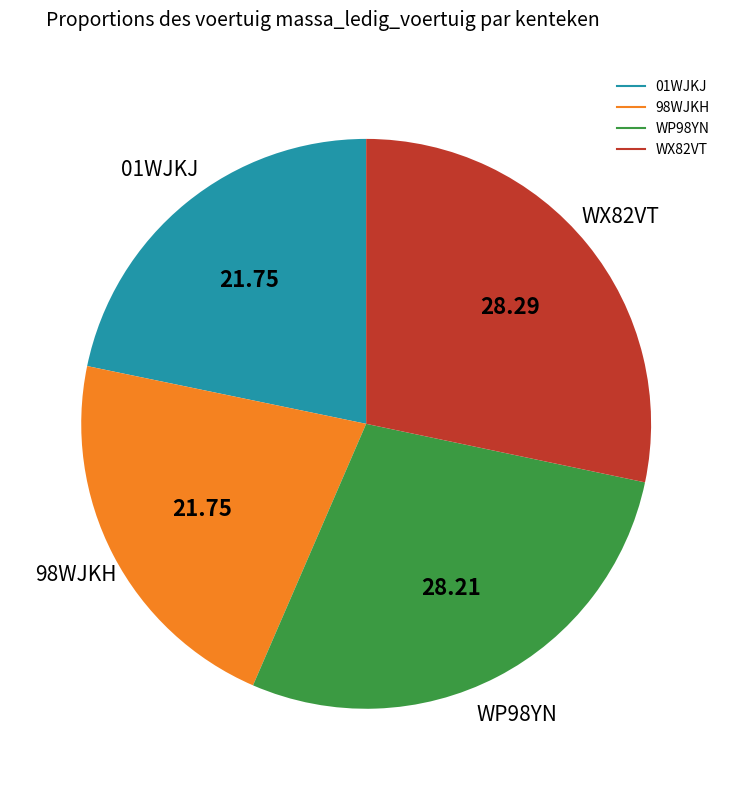

Does WP98YN account for over 50% of the chart?

No